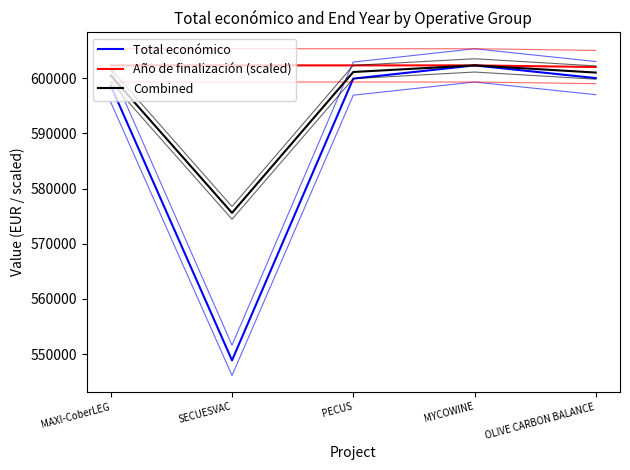

At which category does Total económico reach its first local valley?

SECUESVAC